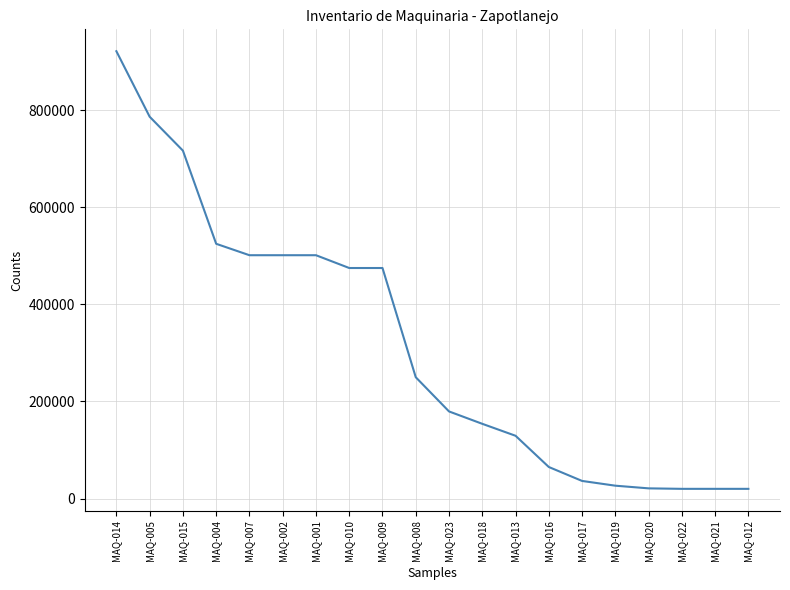

What is the ratio of the value at MAQ-008 to the value at MAQ-018?

1.6